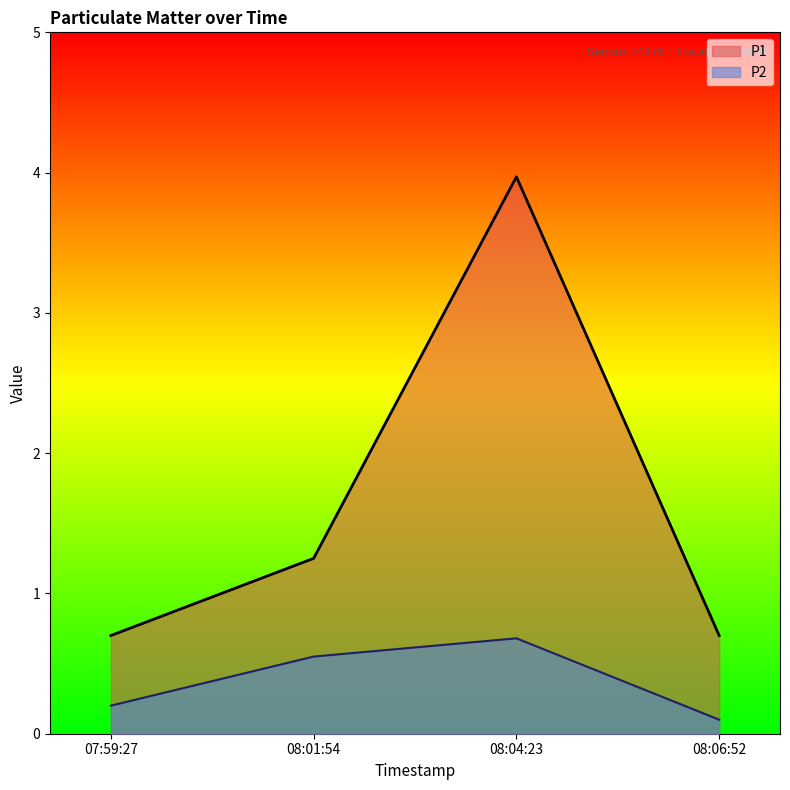

What is the sum of all P1 values?

6.6